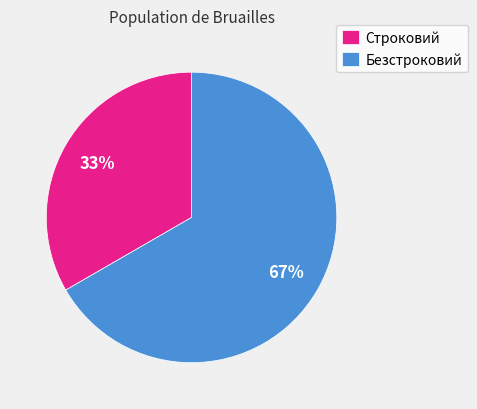

Approximately how many times larger is the value at Безстроковий compared to Строковий?

2.0